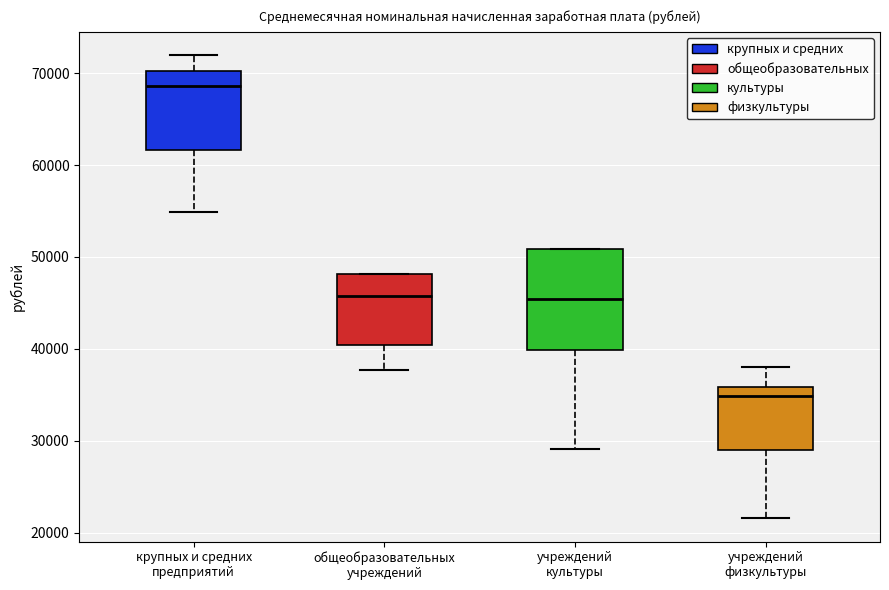

Reading left to right, transcribe this box plot: for each box, give where its median line is, the range the box spans, and where its two whiskers end, as read against the y-axis. The values are not printed on the chart, so give them approximately, as read against the axis.

крупных и средних предприятий: median 69000, box 62000 to 70000, whiskers 55000 to 72000
общеобразовательных учреждений: median 46000, box 40000 to 48000, whiskers 38000 to 48000
учреждений культуры: median 45000, box 40000 to 51000, whiskers 29000 to 51000
учреждений физкультуры: median 35000, box 29000 to 36000, whiskers 22000 to 38000